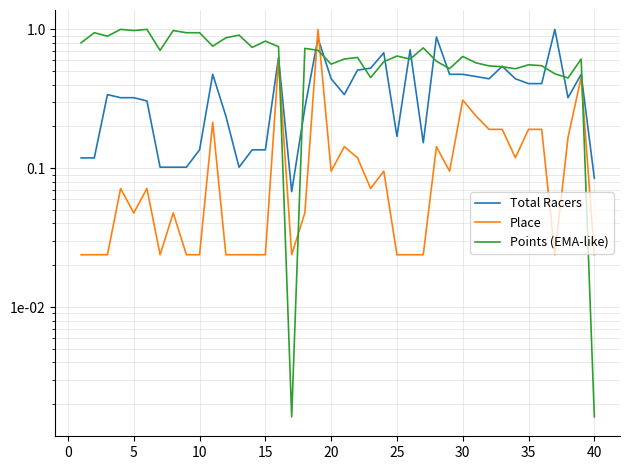

What is the maximum value shown in the chart?

1.0